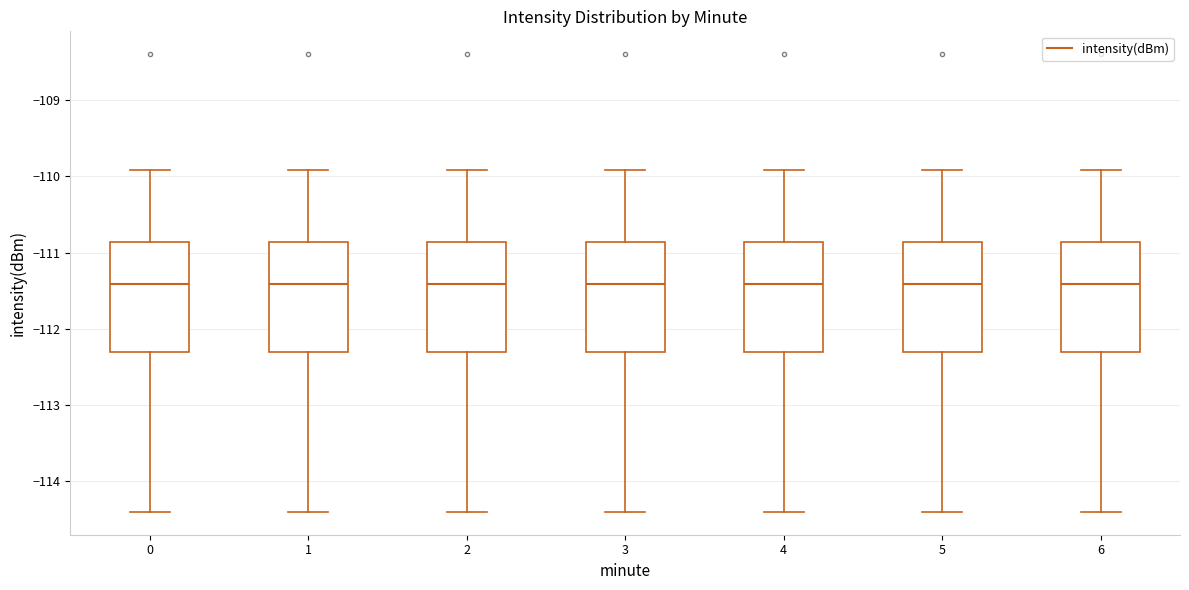

Where is the upper edge of the box at x = 0 on the y-axis? The values are not printed on the chart, so give them approximately, as read against the axis.

-110.9